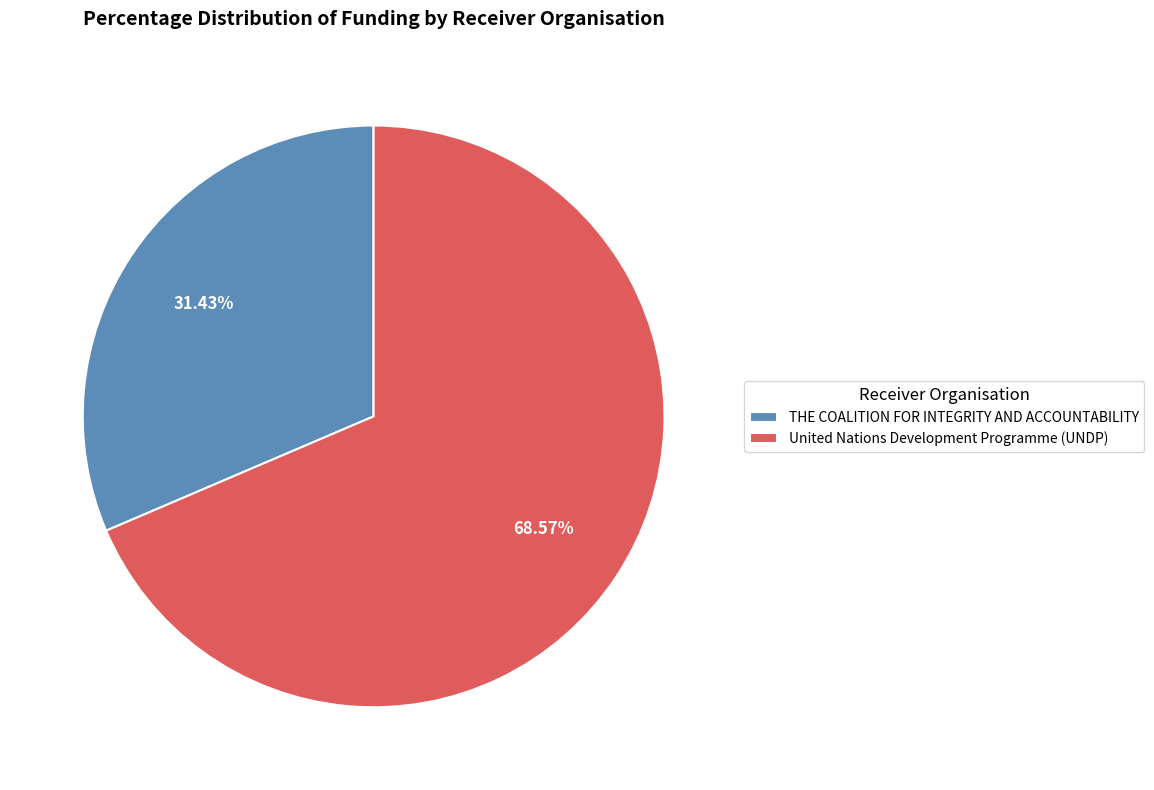

The United Nations Development Programme (UNDP) slice represents 59% of the pie. True or false?

False